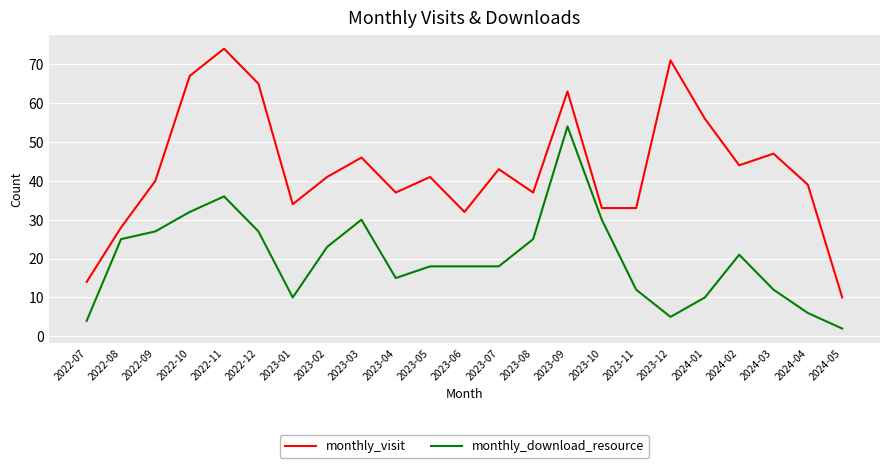

Reading left to right, extract all data points from this chart.

monthly_visit: 14	28	40	67	74	65	34	41	46	37	41	32	43	37	63	33	33	71	56	44	47	39	10
monthly_download_resource: 4	25	27	32	36	27	10	23	30	15	18	18	18	25	54	30	12	5	10	21	12	6	2